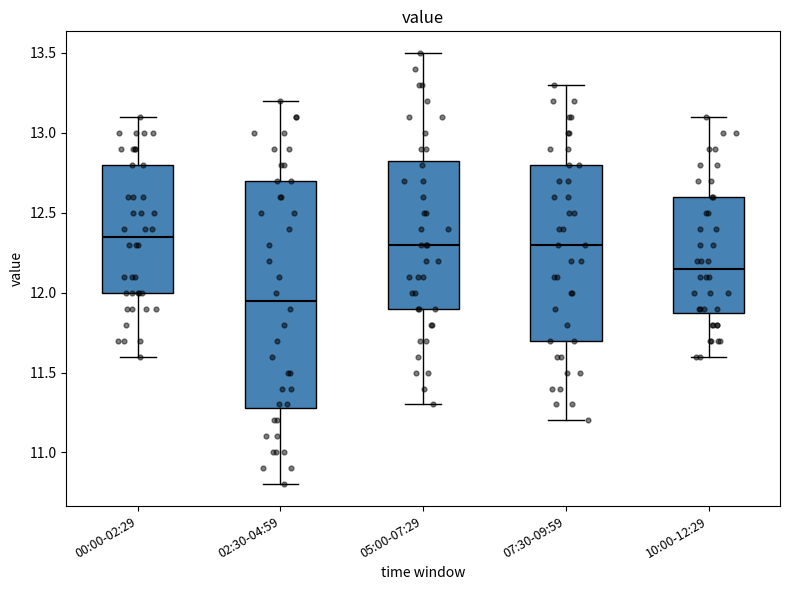

Which box has the highest median line?

00:00-02:29